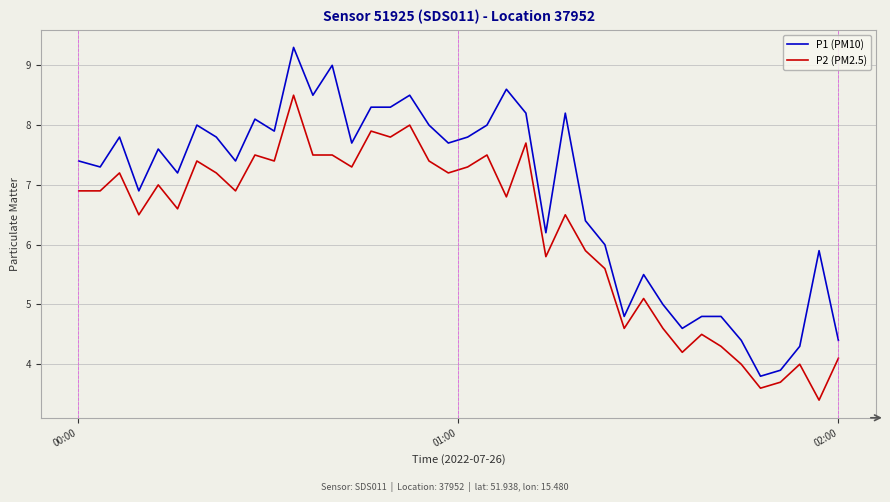

True or false: P2 (PM2.5) and P1 (PM10) intersect in this chart.

False